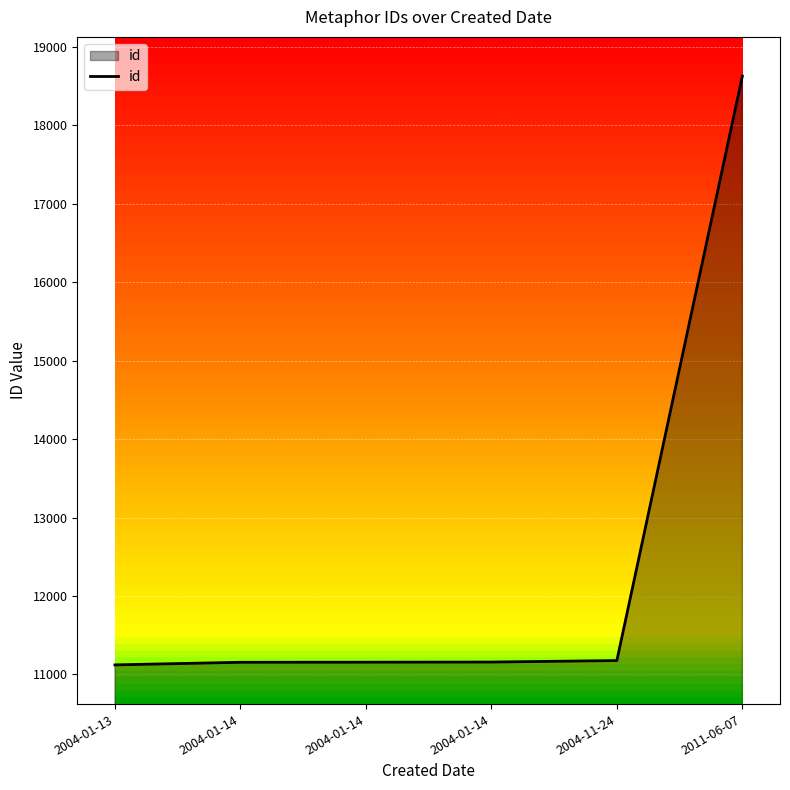

How many distinct data groups are displayed?

1